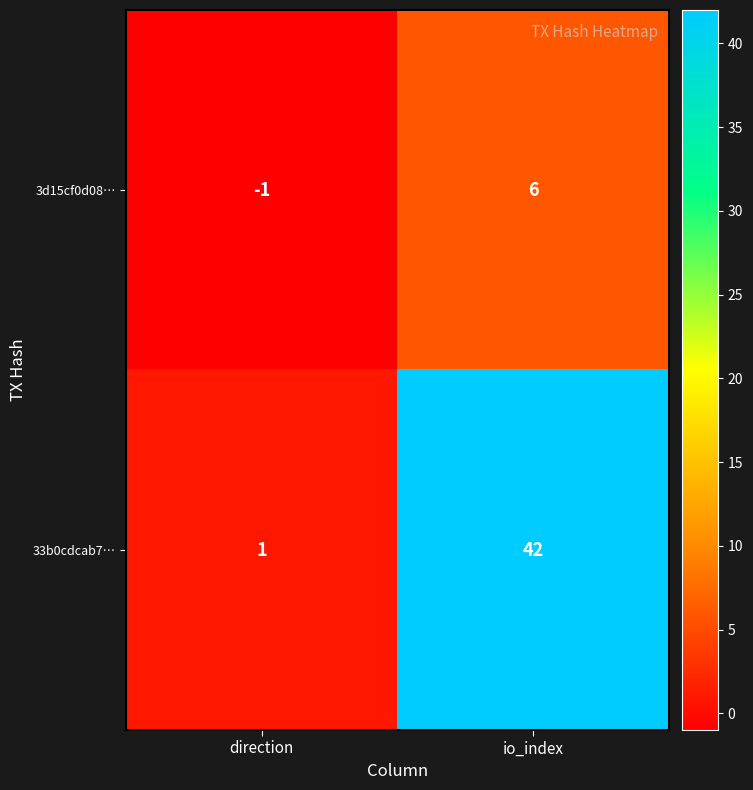

What is the difference between the 3d15cf0d08… values at io_index and direction?

7